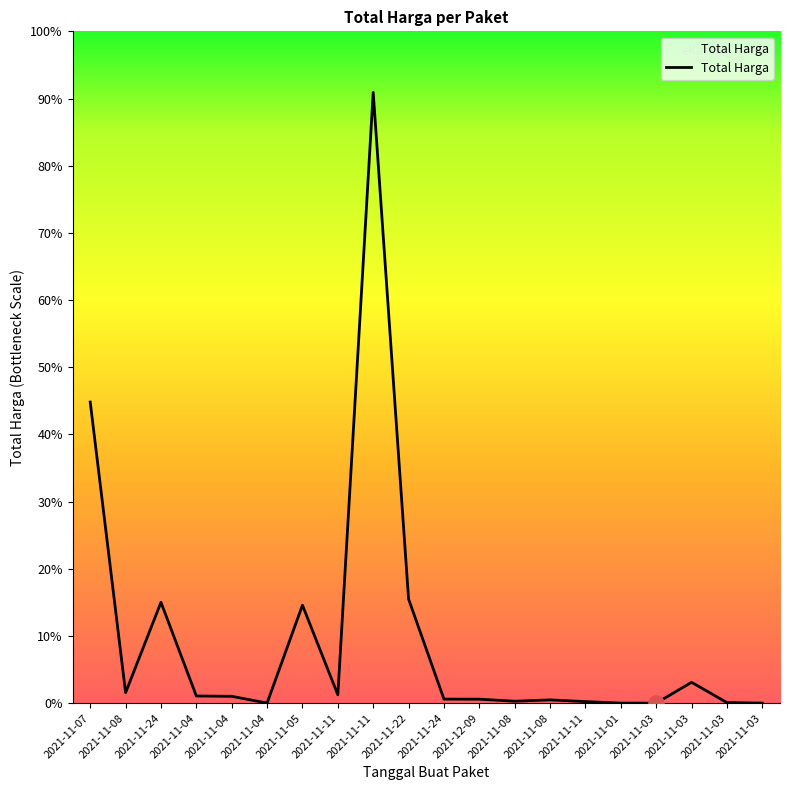

Approximately how many times larger is the value at 2021-11-03 compared to 2021-11-08?

0.1